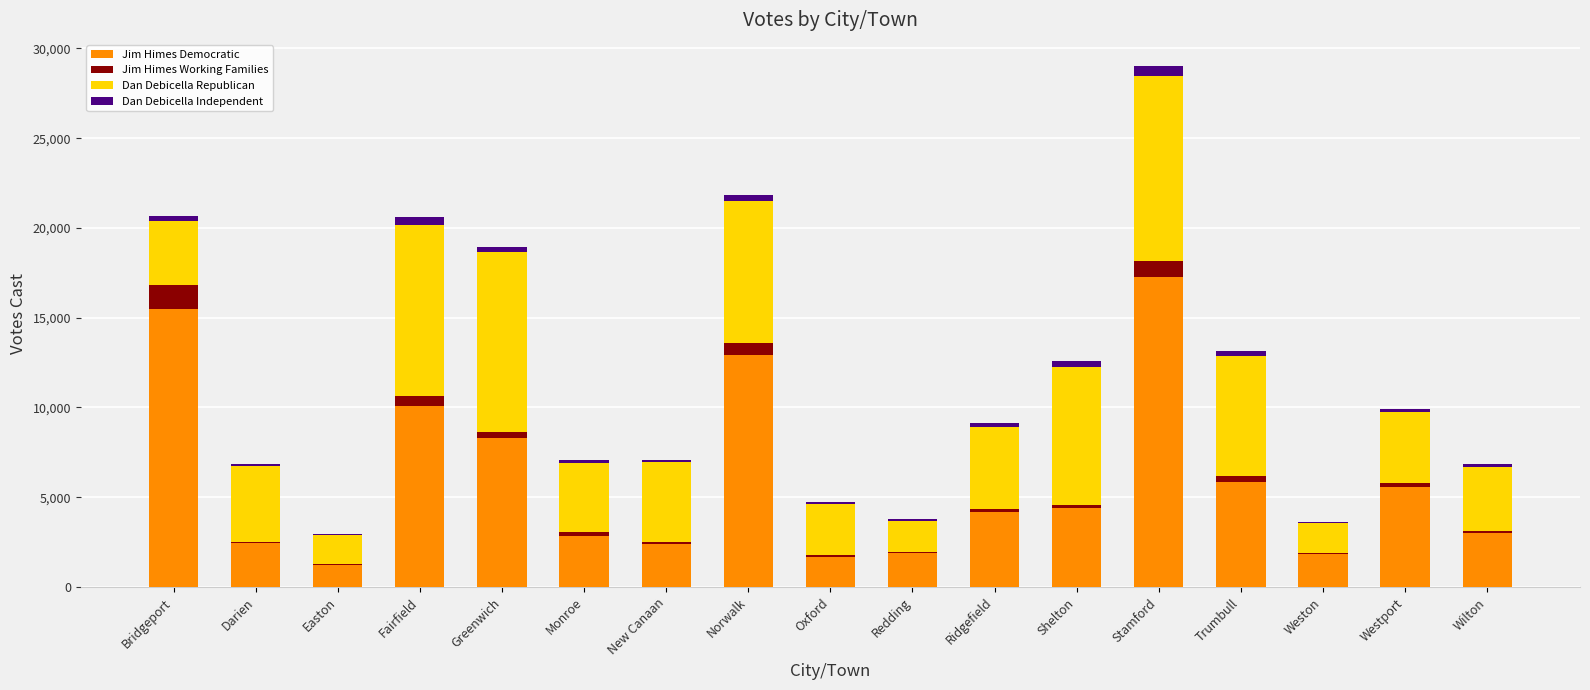

What is the sum of all Jim Himes Democratic values?

101401